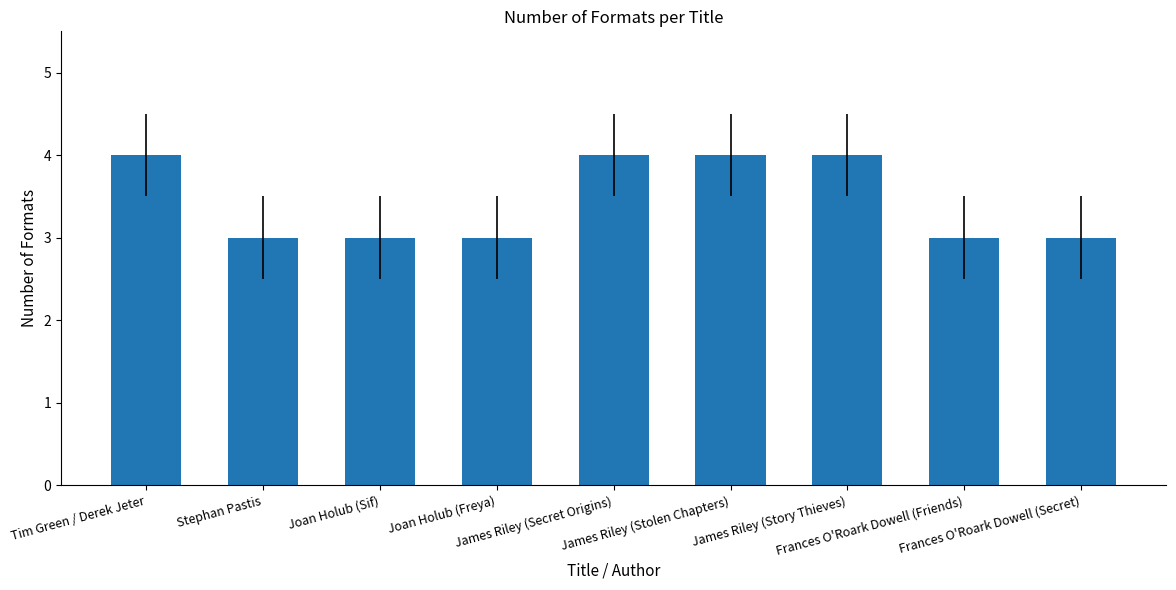

What is the minimum value shown in the chart?

3